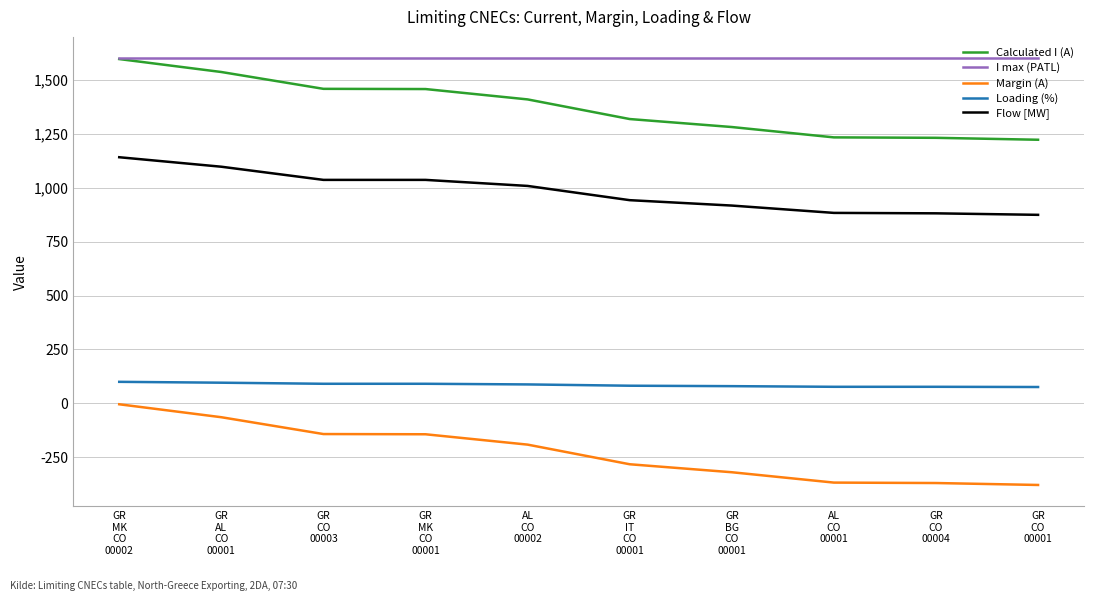

How many lines are shown in the chart?

5